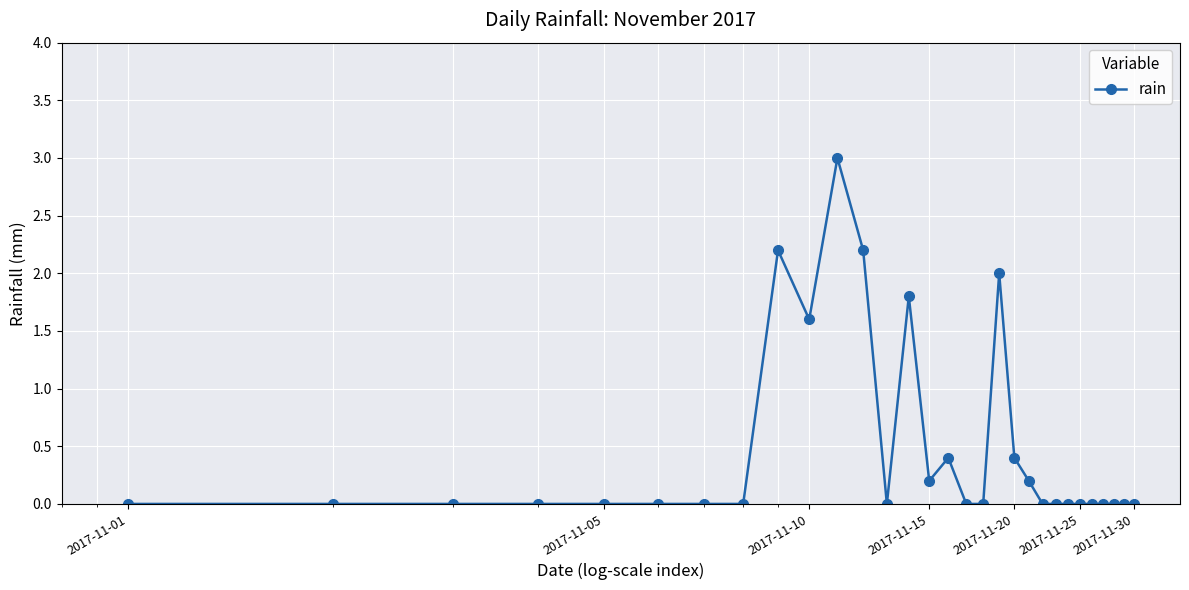

How many categories are shown in the chart?

30